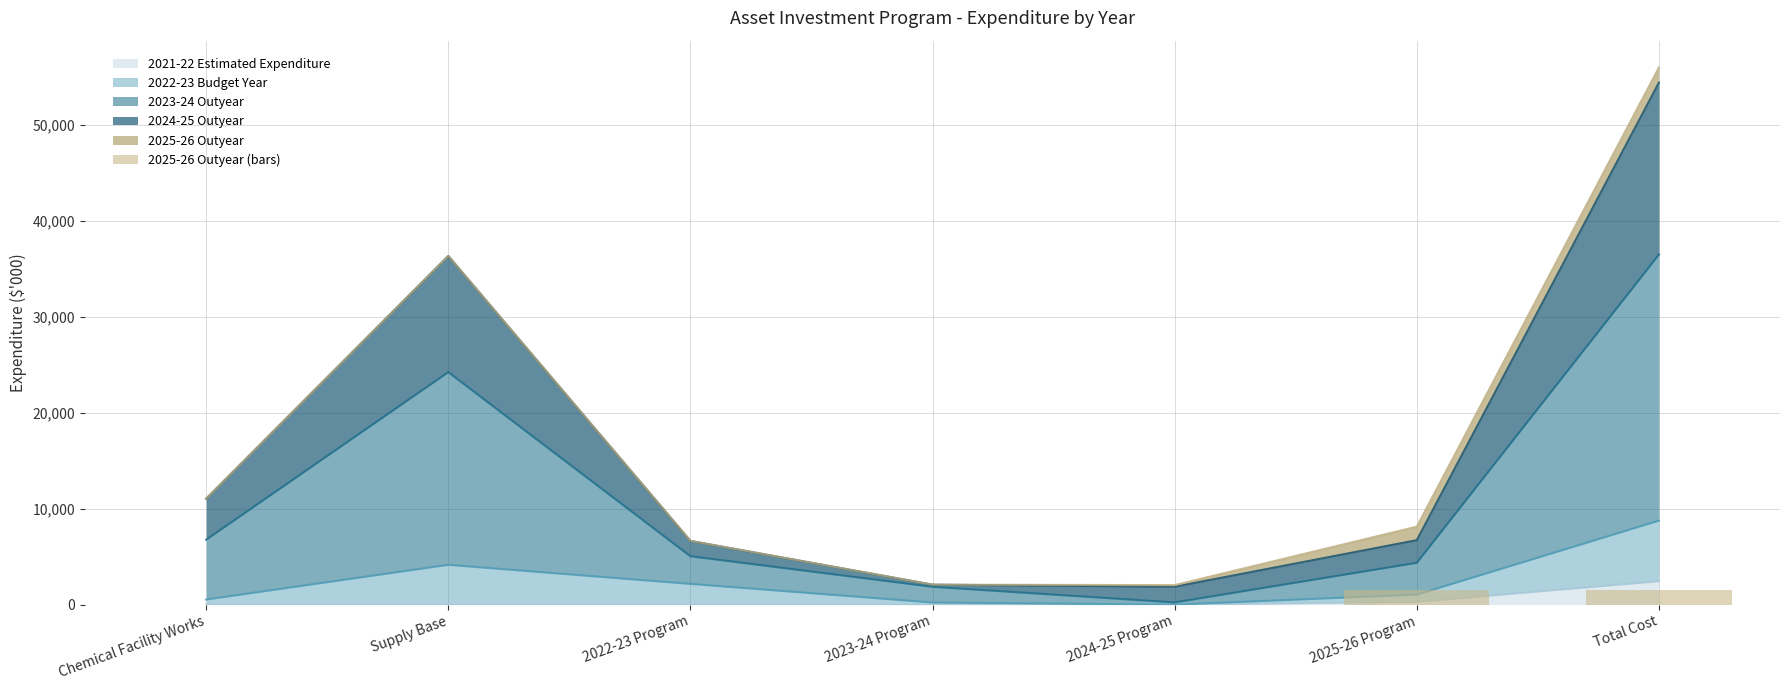

True or false: 2021-22 Estimated Expenditure has a value of 0.0 at Chemical Facility Works.

True